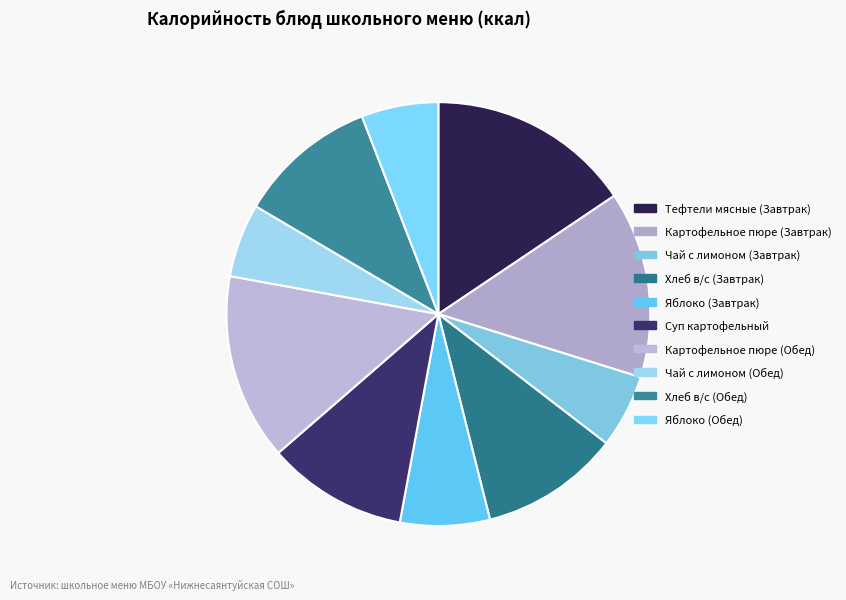

How many slices are in this pie chart?

10